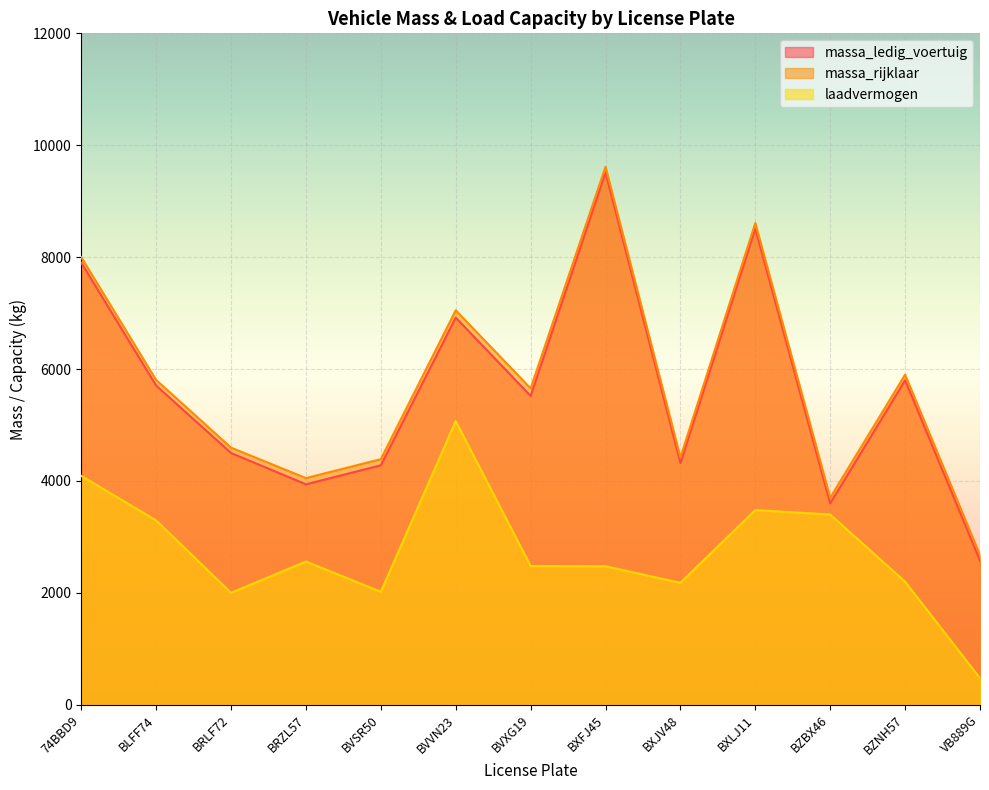

At which category does massa_ledig_voertuig reach its first local valley?

BRZL57